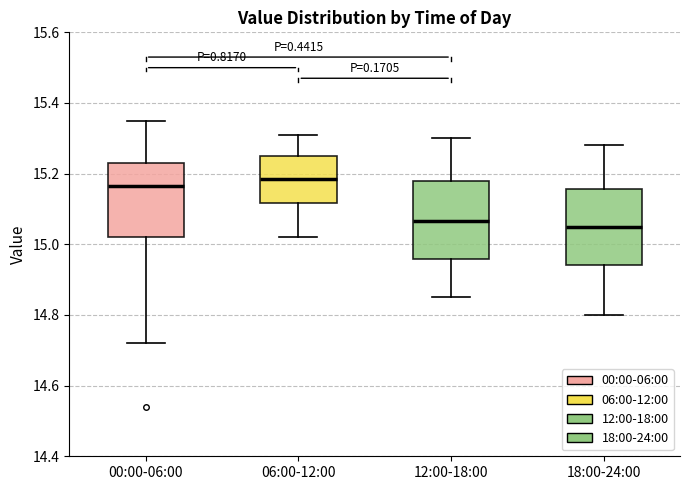

Reading left to right, transcribe this box plot: for each box, give where its median line is, the range the box spans, and where its two whiskers end, as read against the y-axis. The values are not printed on the chart, so give them approximately, as read against the axis.

00:00-06:00: median 15.16, box 15.02 to 15.24, whiskers 14.72 to 15.36
06:00-12:00: median 15.18, box 15.12 to 15.26, whiskers 15.02 to 15.32
12:00-18:00: median 15.06, box 14.96 to 15.18, whiskers 14.86 to 15.30
18:00-24:00: median 15.06, box 14.94 to 15.16, whiskers 14.80 to 15.28